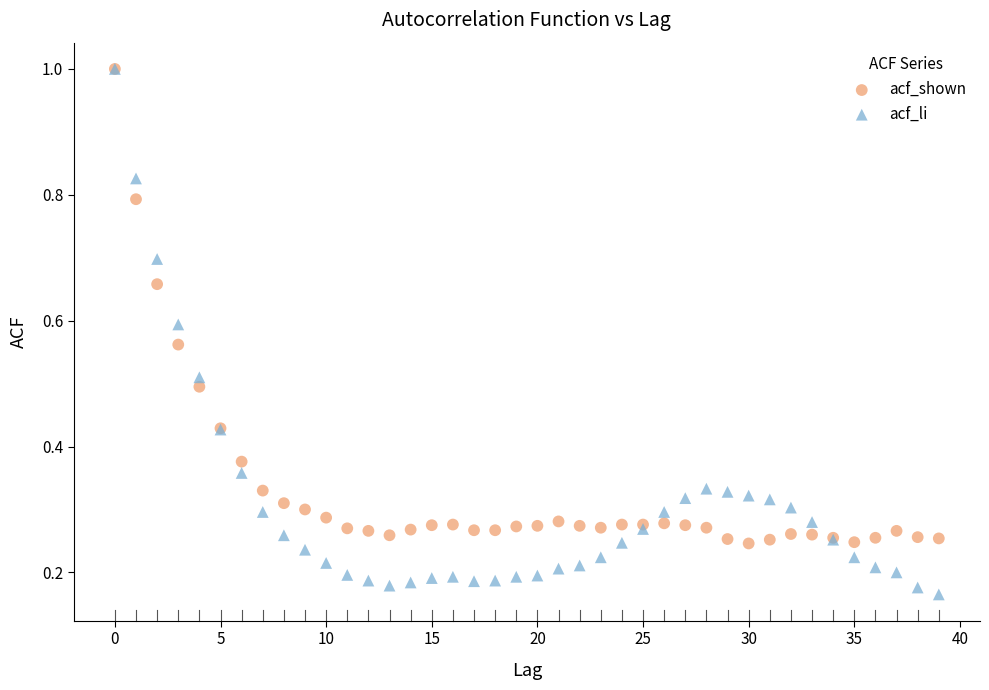

Which series reaches the minimum Y coordinate?

acf_li